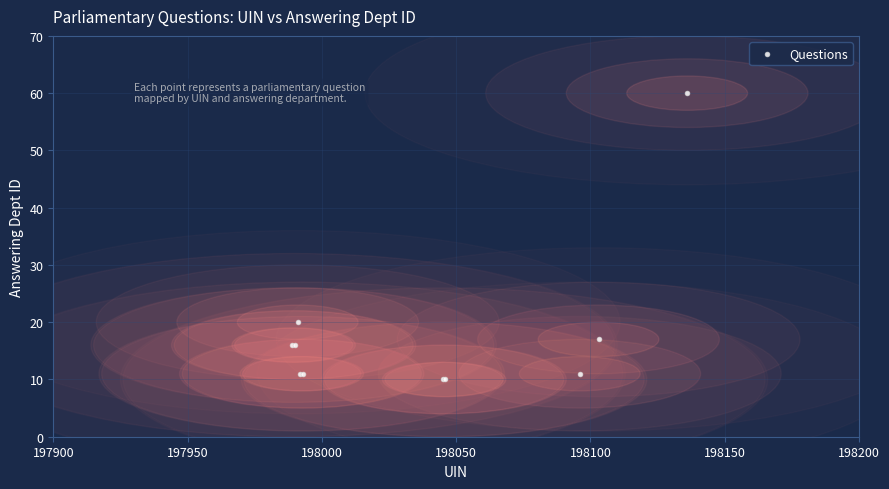

What Y value in the scatter plot is closest to 35?

20